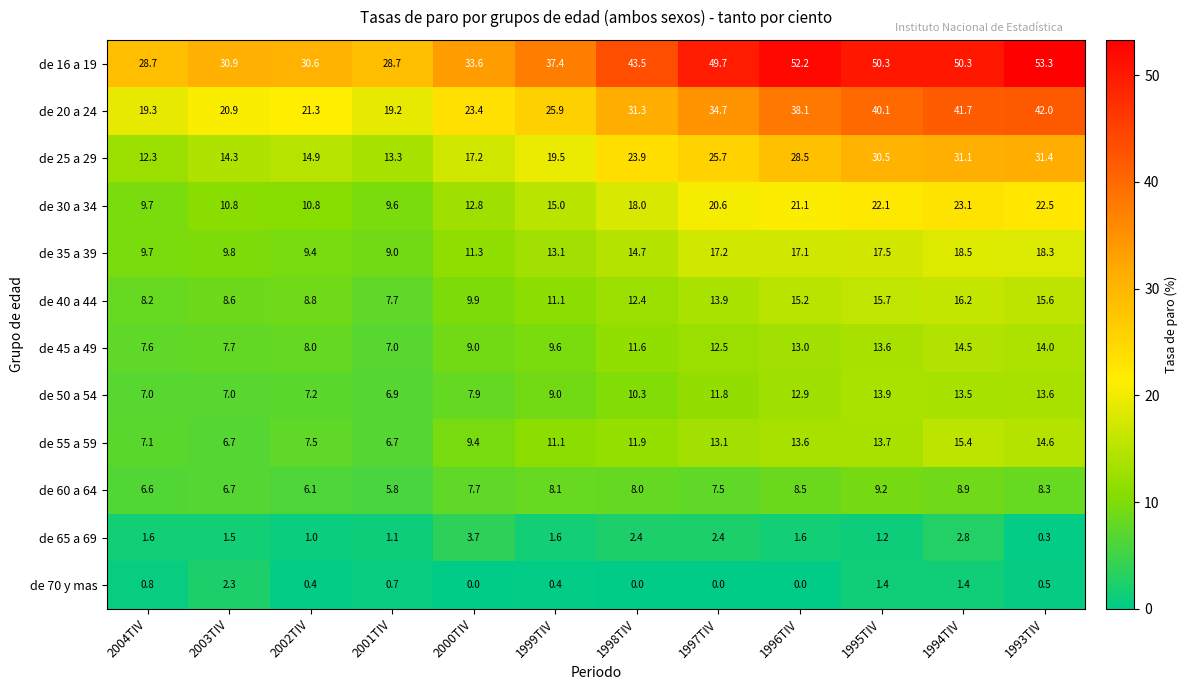

Which series has the widest spread of values?

de 16 a 19